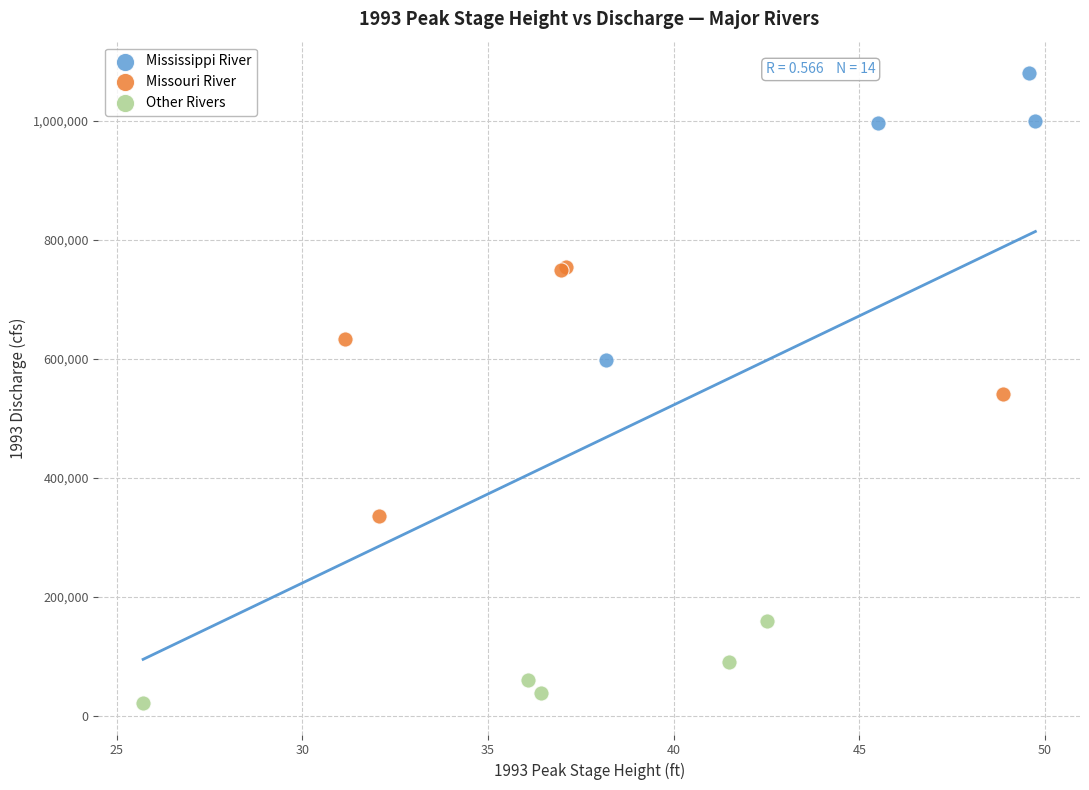

Which series has the largest Y range (max minus min)?

Mississippi River